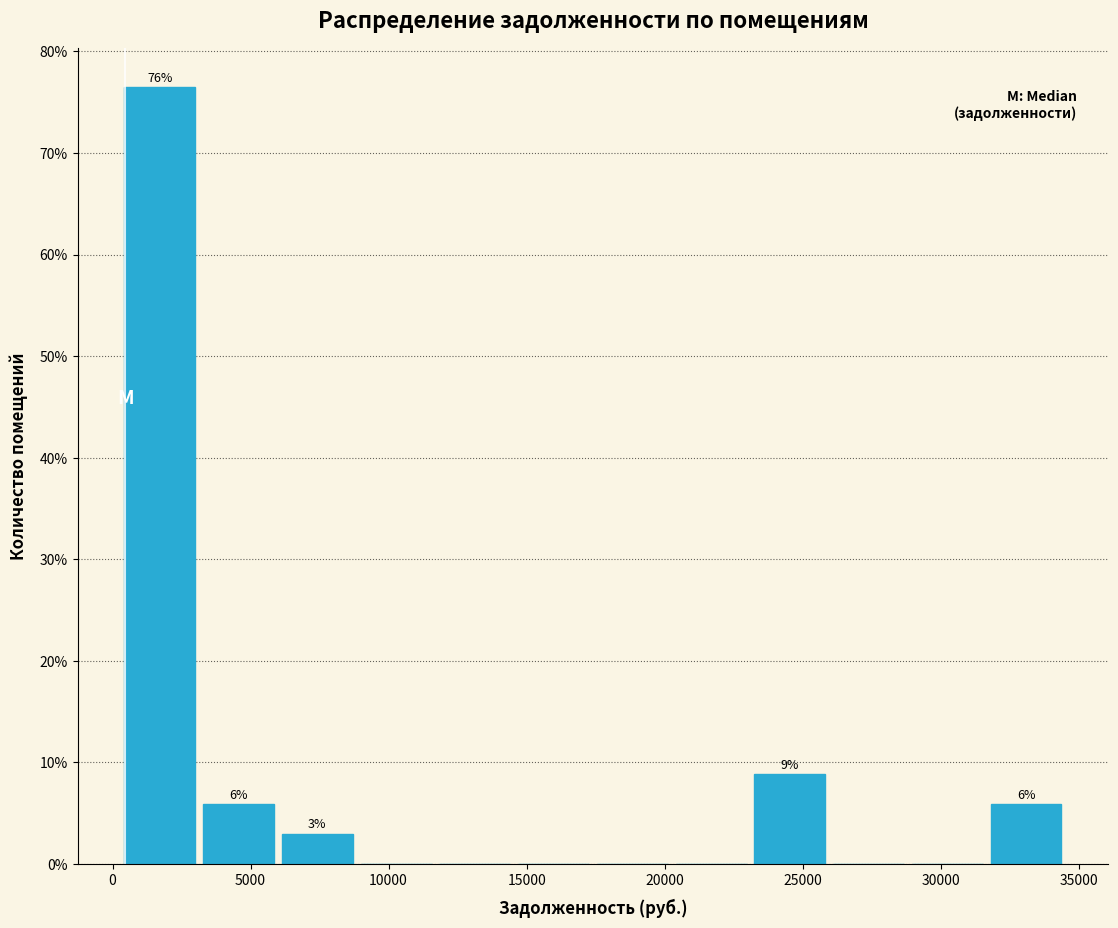

Over which range of the x-axis is the bar tallest?

500 to 3000